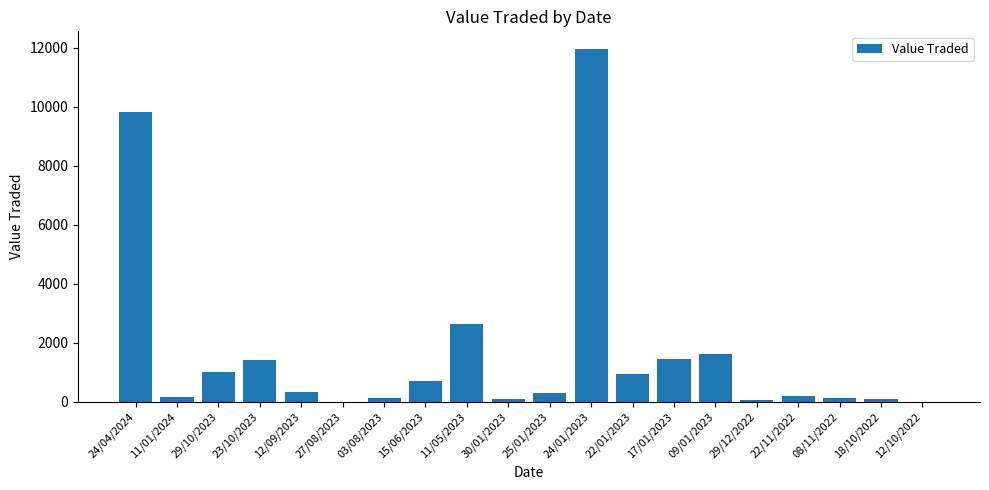

What is the maximum value shown in the chart?

11951